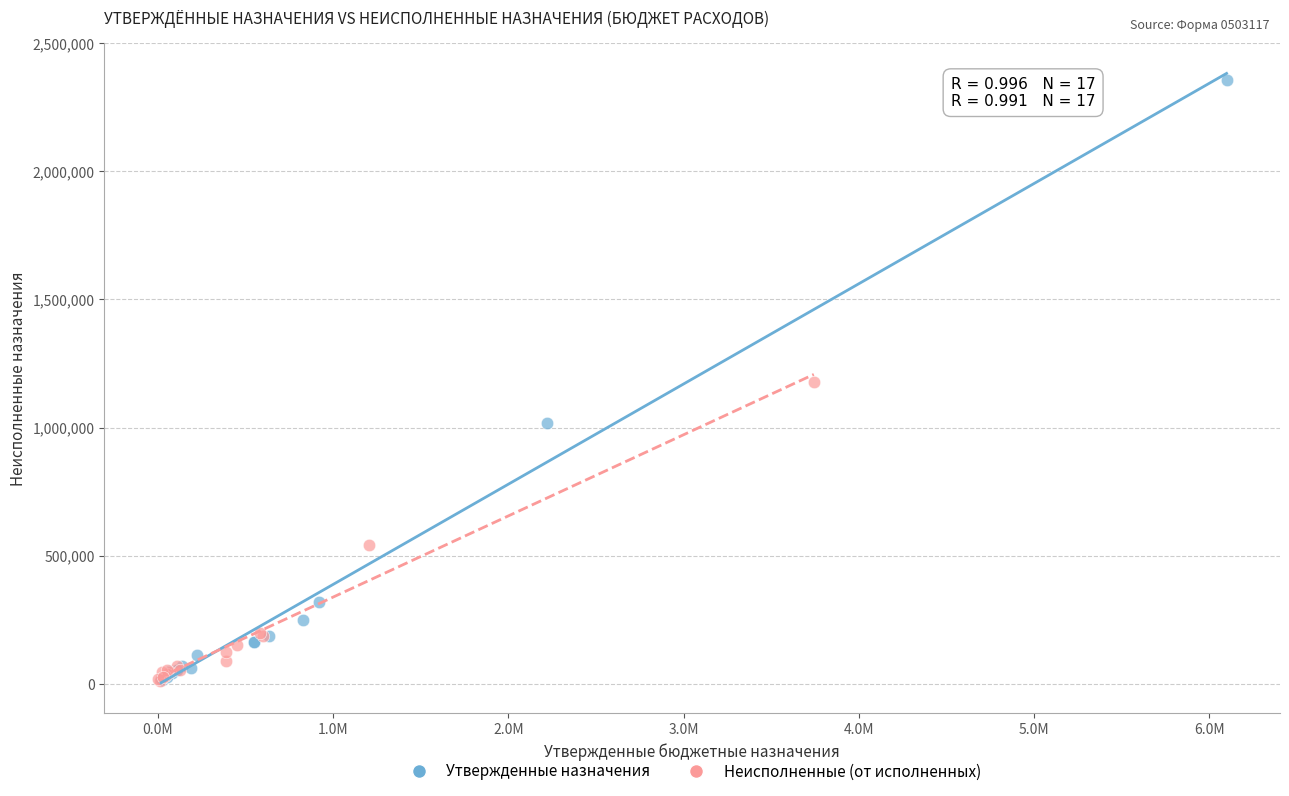

Which series has the widest spread of Y values?

Утвержденные назначения